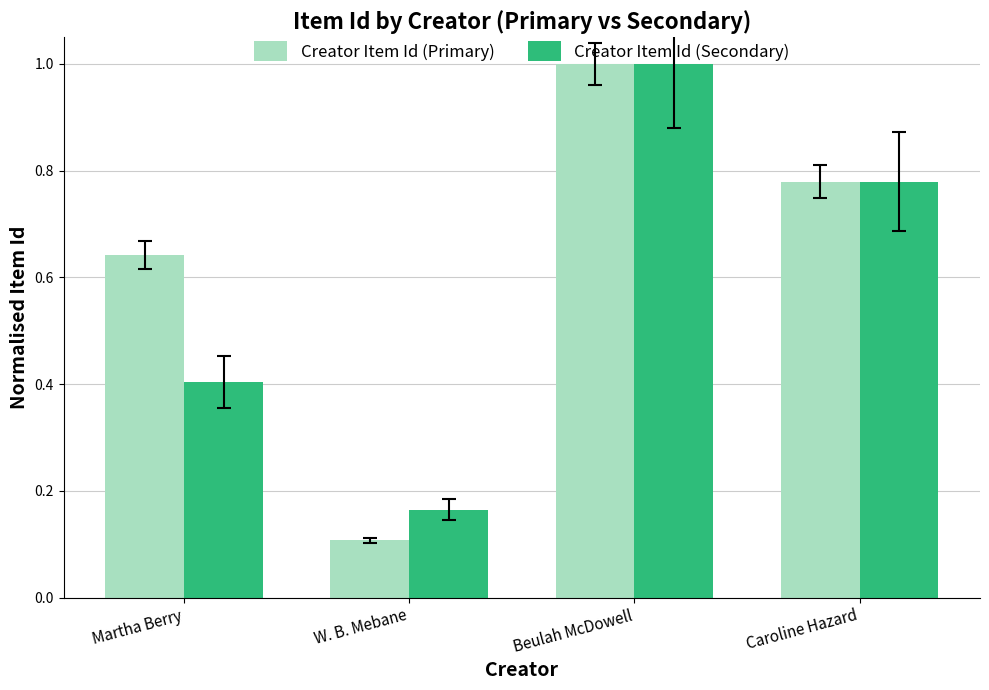

What is the spread (max minus min) of values at W. B. Mebane?

0.1